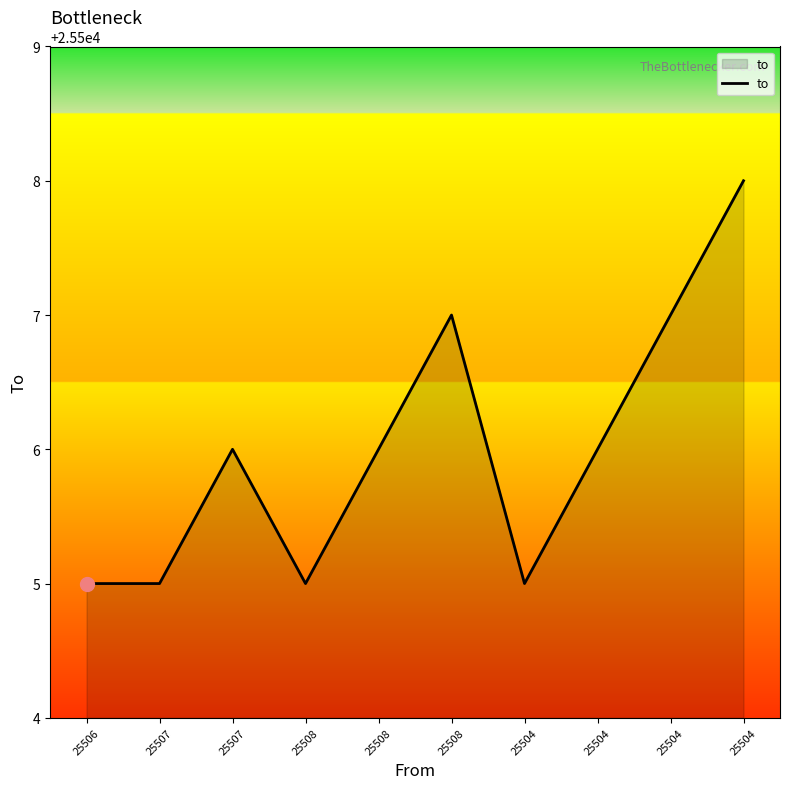

Does the chart display data point markers on the line(s)?

No